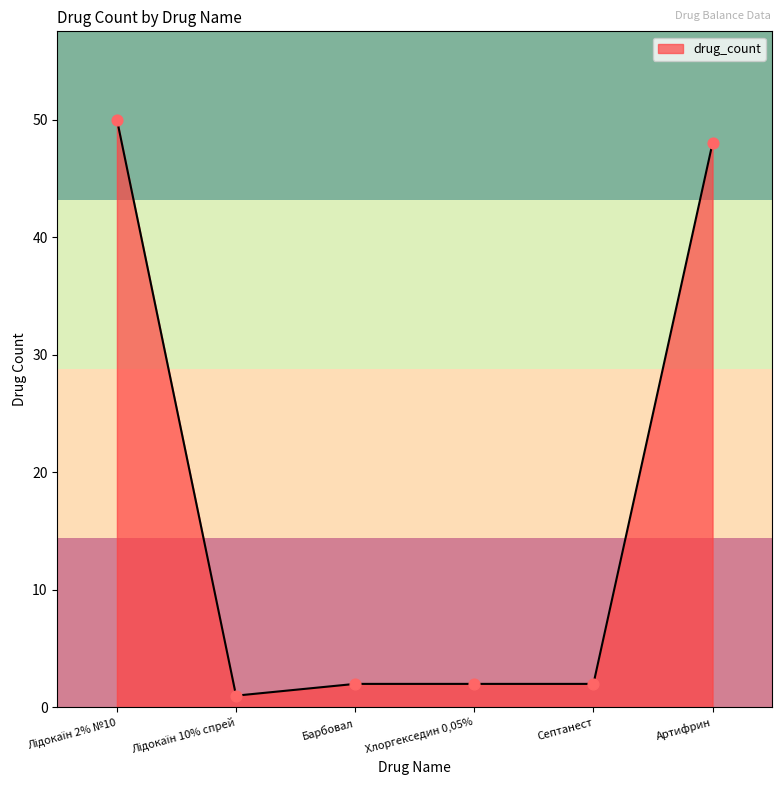

What is the maximum value for drug_count?

50